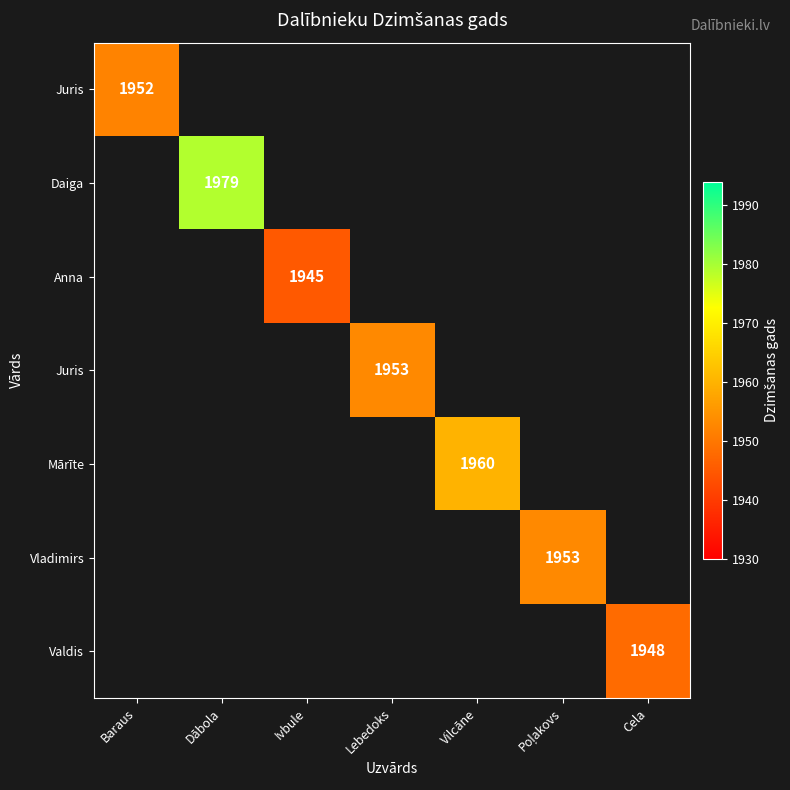

How many data points does each series have?

7